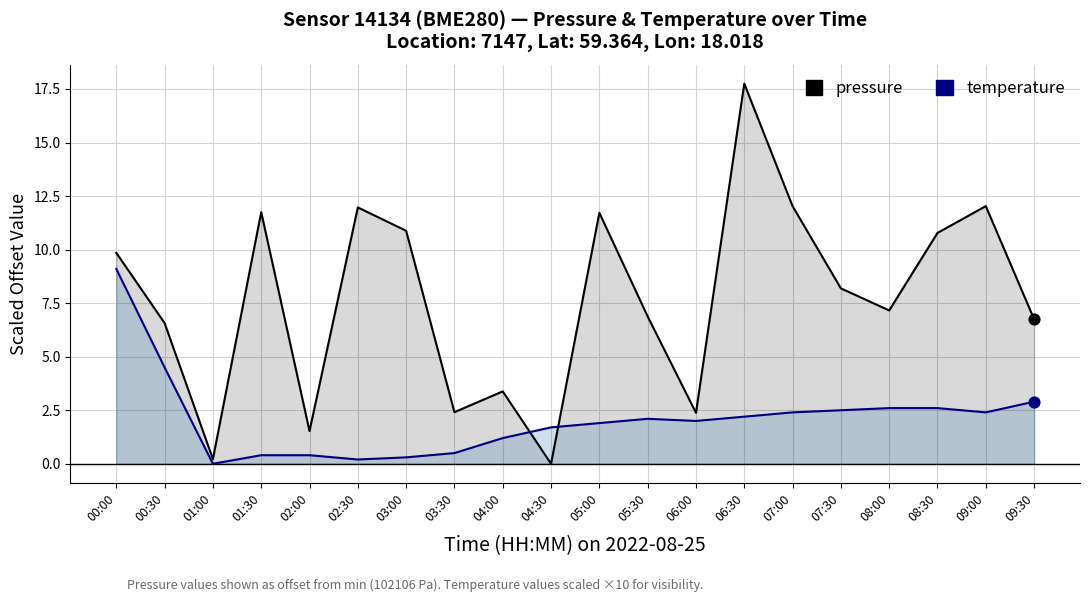

What is the total value across all series at 03:00?

11.2